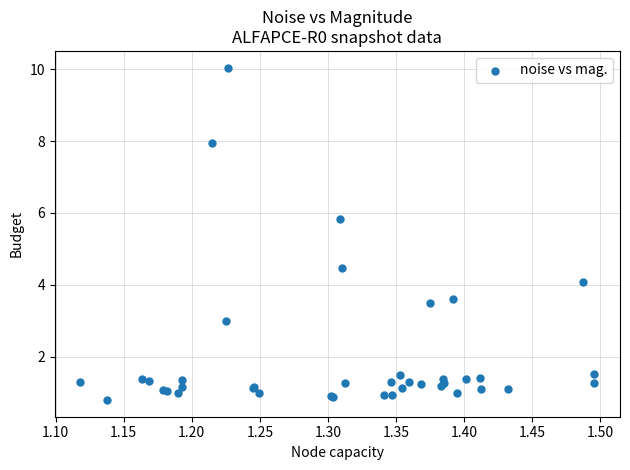

What Y value in the scatter plot is closest to 5?

4.5